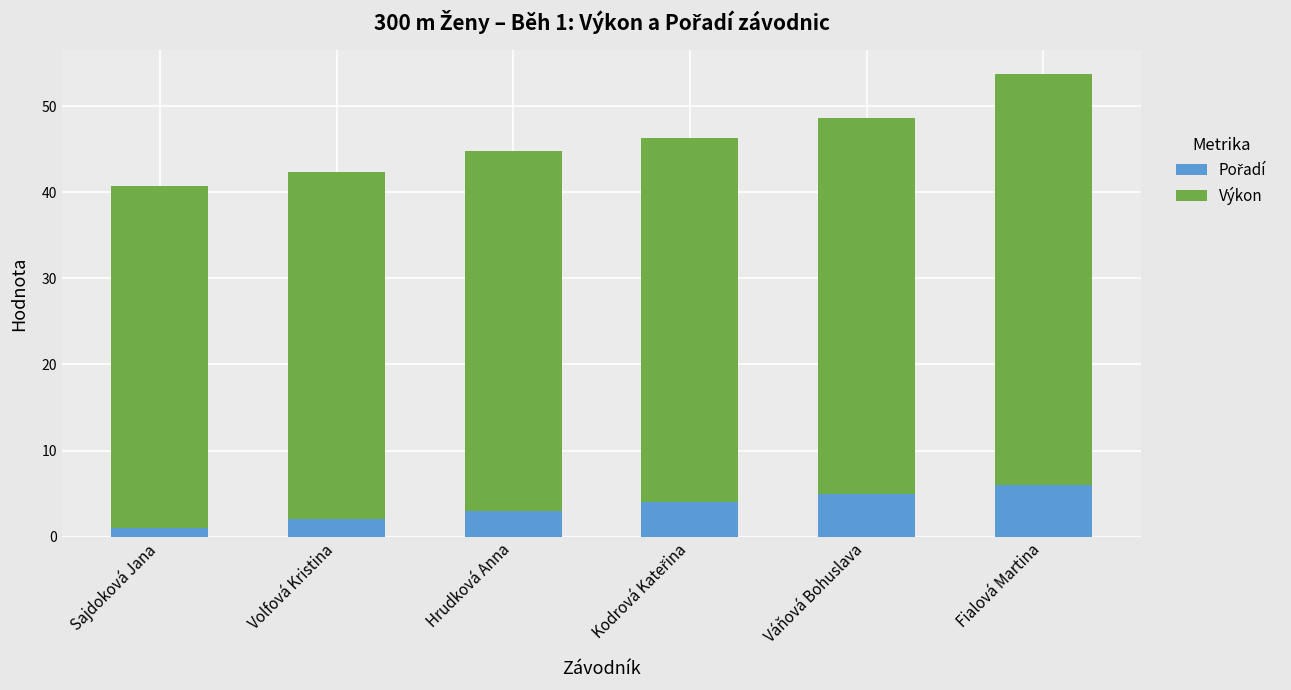

At which category is the sum across all series the highest?

Fialová Martina